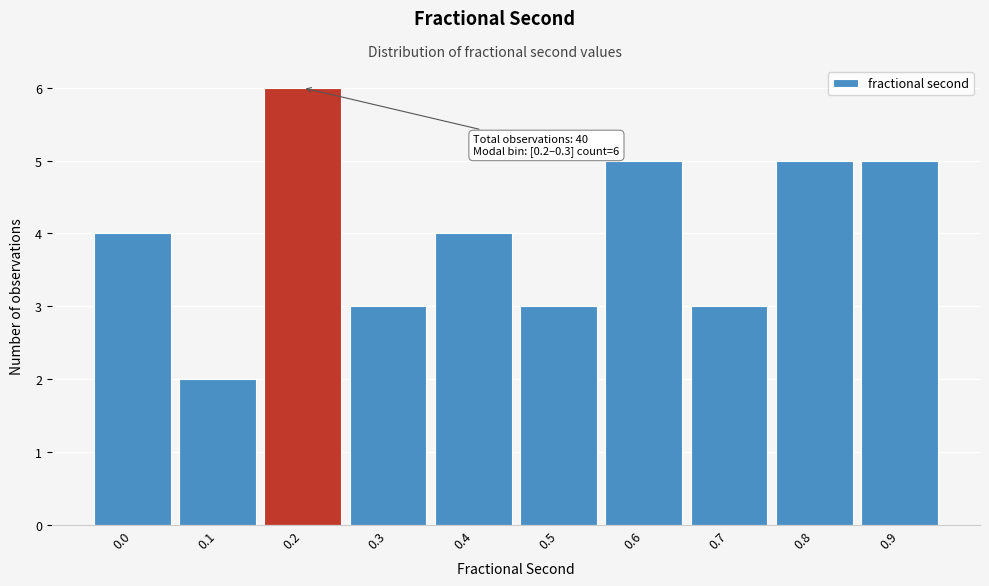

Reading left to right, what are all the values shown in this chart?

0.0=4	0.1=2	0.2=6	0.3=3	0.4=4	0.5=3	0.6=5	0.7=3	0.8=5	0.9=5